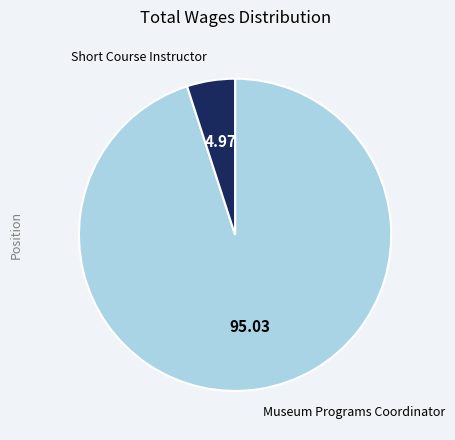

Is there any slice that represents more than half of the pie?

Yes